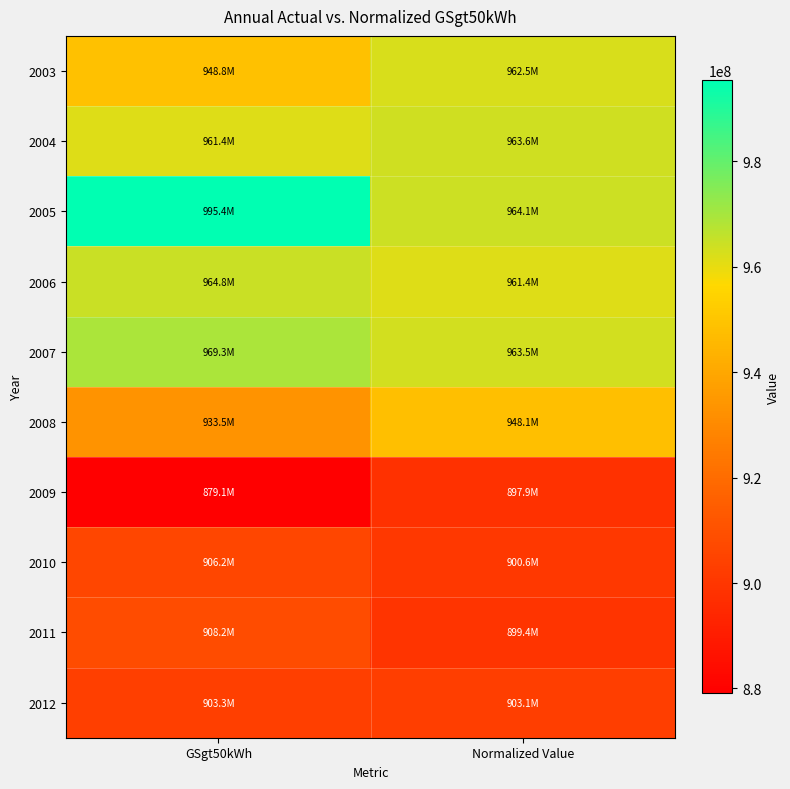

Reading left to right, list all the values displayed in this chart.

2003: GSgt50kWh=948772253.0	Normalized Value=962488808.9
2004: GSgt50kWh=961376211.0	Normalized Value=963616191.0
2005: GSgt50kWh=995372696.0	Normalized Value=964133956.5
2006: GSgt50kWh=964783883.0	Normalized Value=961362028.8
2007: GSgt50kWh=969279393.0	Normalized Value=963508508.4
2008: GSgt50kWh=933504991.0	Normalized Value=948052405.3
2009: GSgt50kWh=879095420.0	Normalized Value=897897361.9
2010: GSgt50kWh=906197008.0	Normalized Value=900569510.0
2011: GSgt50kWh=908229110.0	Normalized Value=899364853.1
2012: GSgt50kWh=903337846.0	Normalized Value=903067037.3